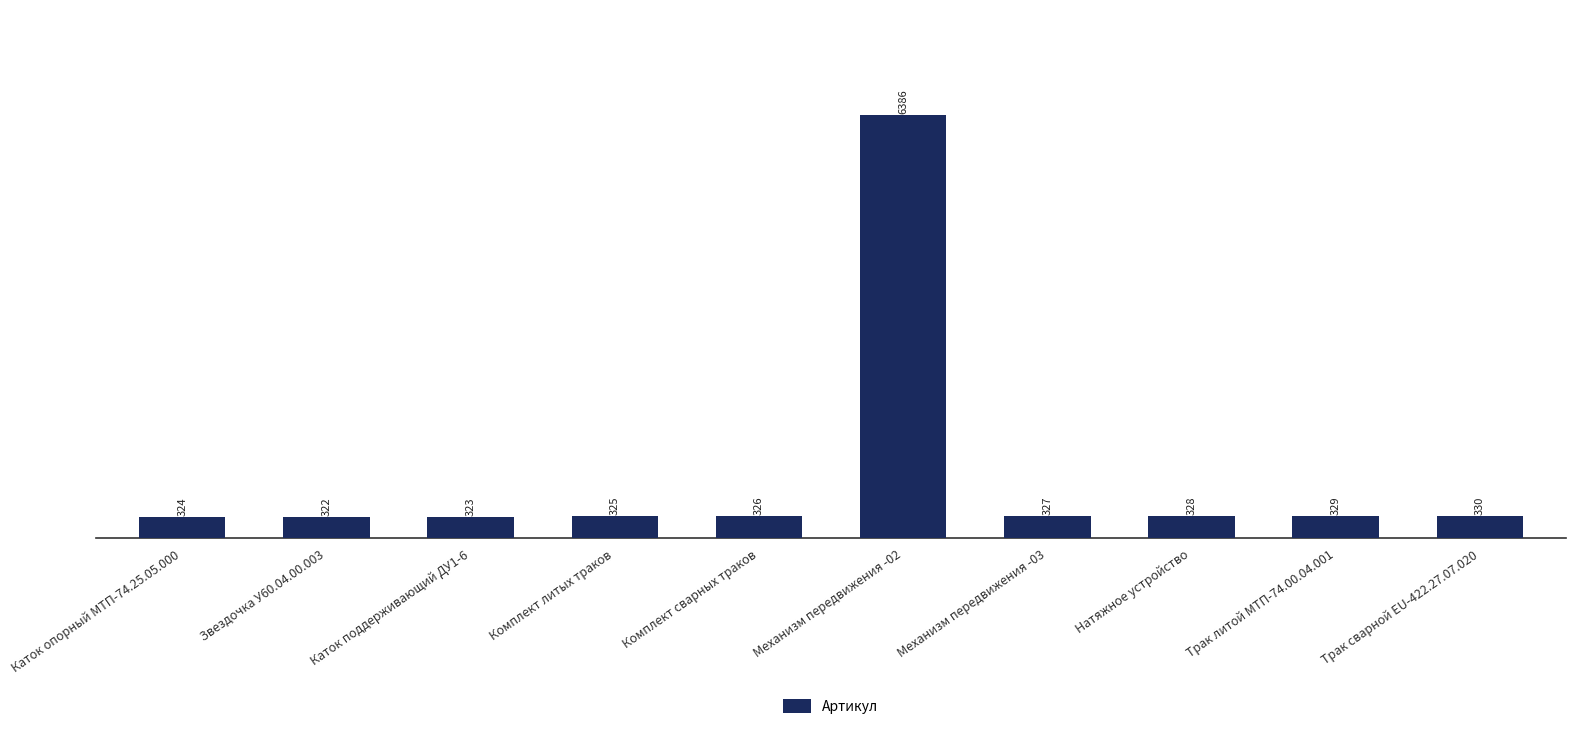

Reading left to right, list all the values displayed in this chart.

Каток опорный МТП-74.25.05.000=324	Звездочка У60.04.00.003=322	Каток поддерживающий ДУ1-6=323	Комплект литых траков=325	Комплект сварных траков=326	Механизм передвижения -02=6386	Механизм передвижения -03=327	Натяжное устройство=328	Трак литой МТП-74.00.04.001=329	Трак сварной EU-422.27.07.020=330